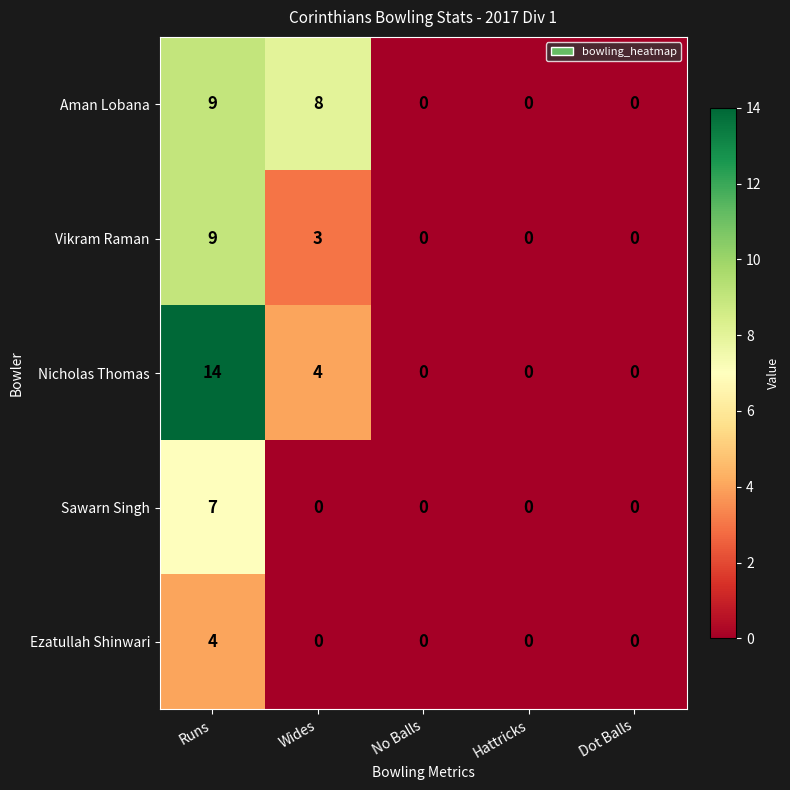

Where is Nicholas Thomas nearest to the value 7?

Wides